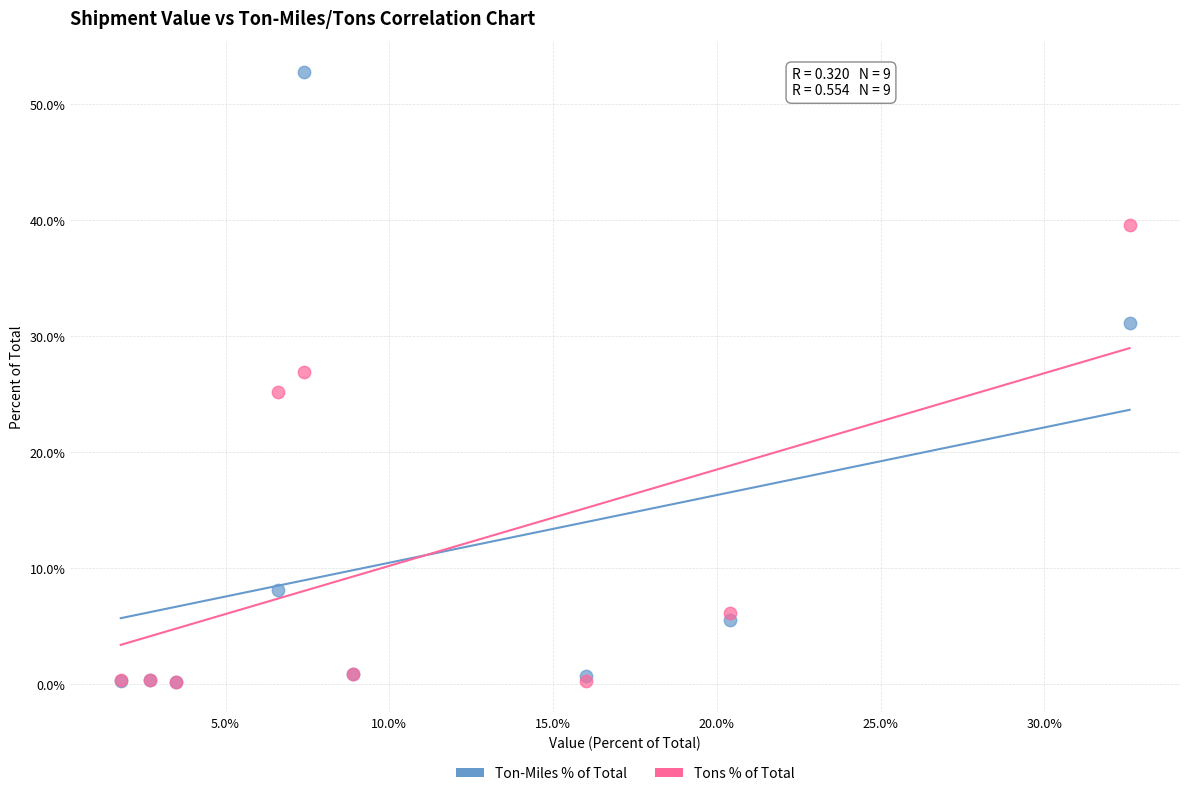

In the Tons % of Total series, what Y value is closest to 19?

25.2